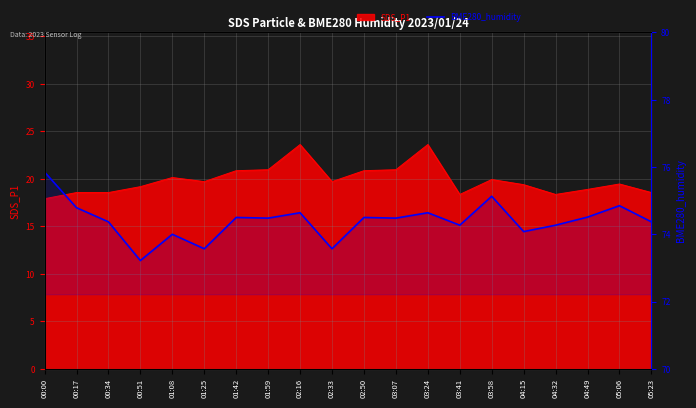

How many categories are shown in the chart?

20